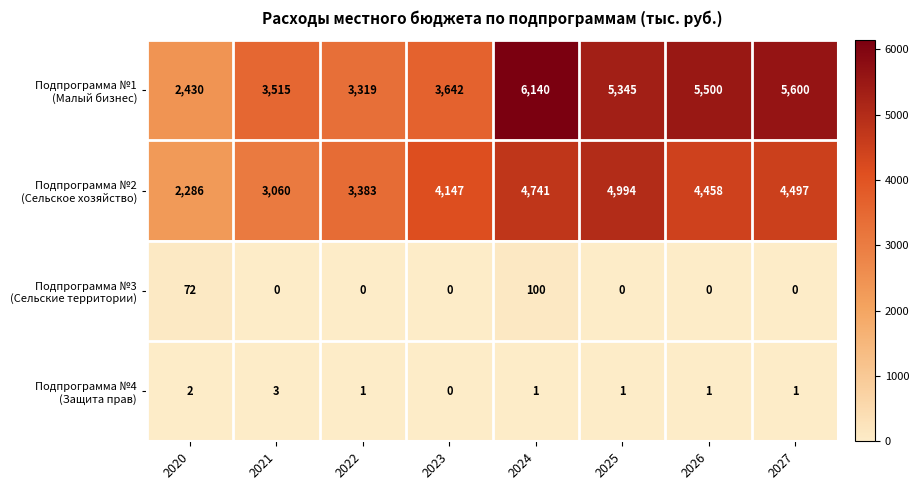

At which category is the sum across all series the highest?

2024